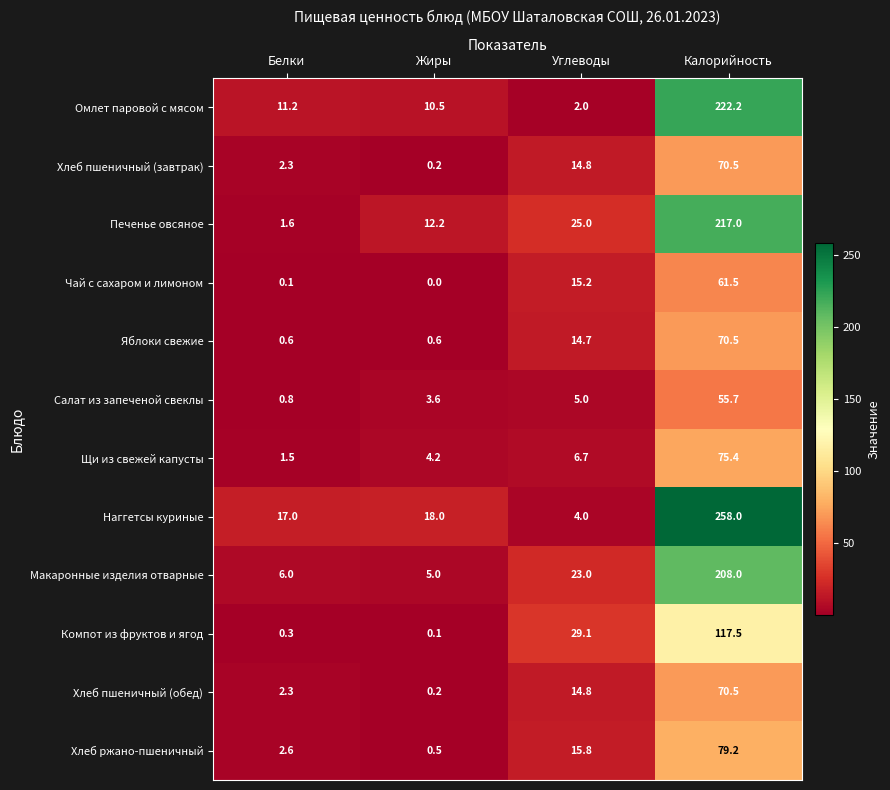

What is the spread (max minus min) of values at Углеводы?

27.1